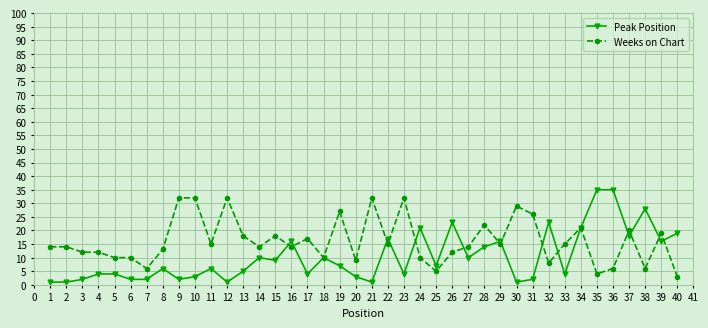

Between 3 and 40, which series saw the biggest shift?

Peak Position